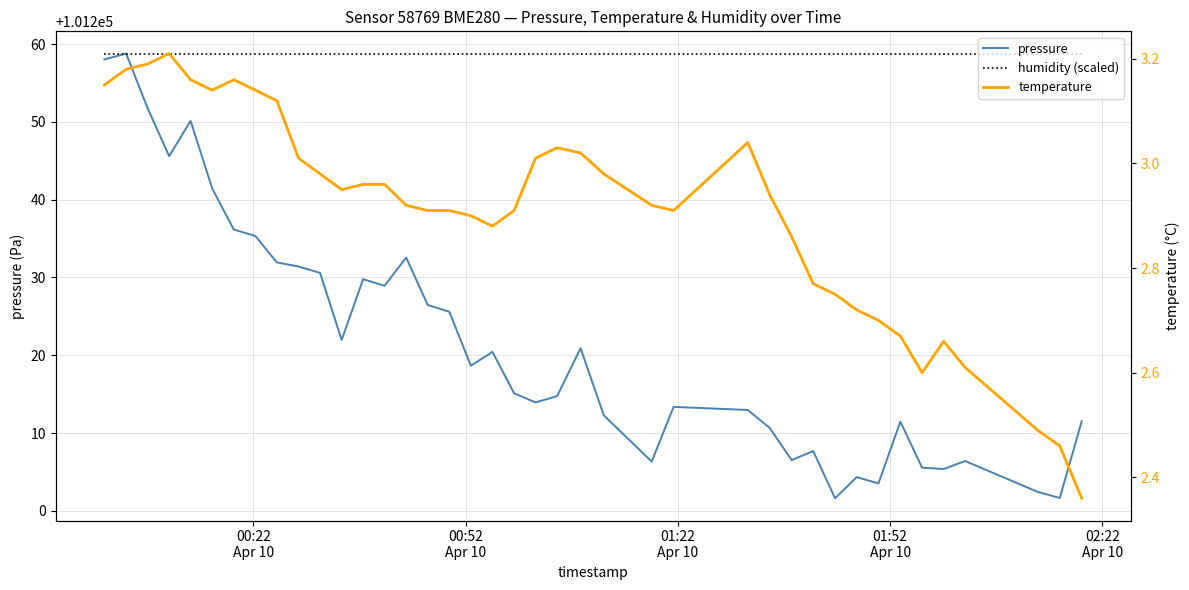

What is the difference between the second highest and minimum values in the temperature series?

0.8